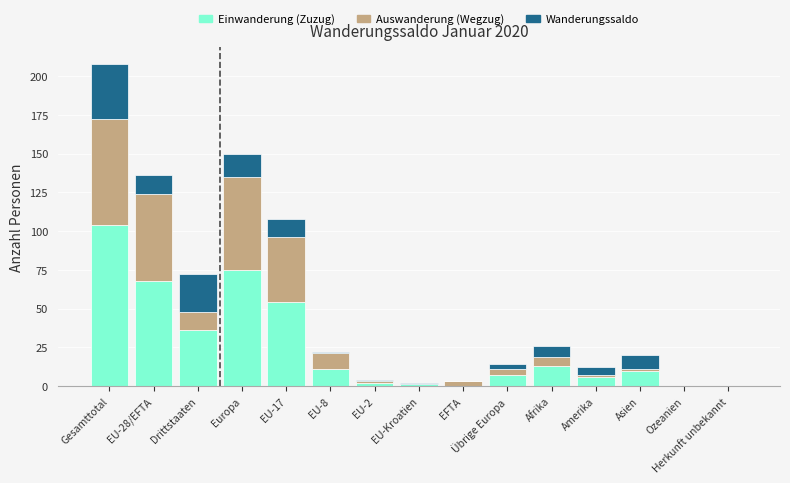

How many series are shown in this chart?

3